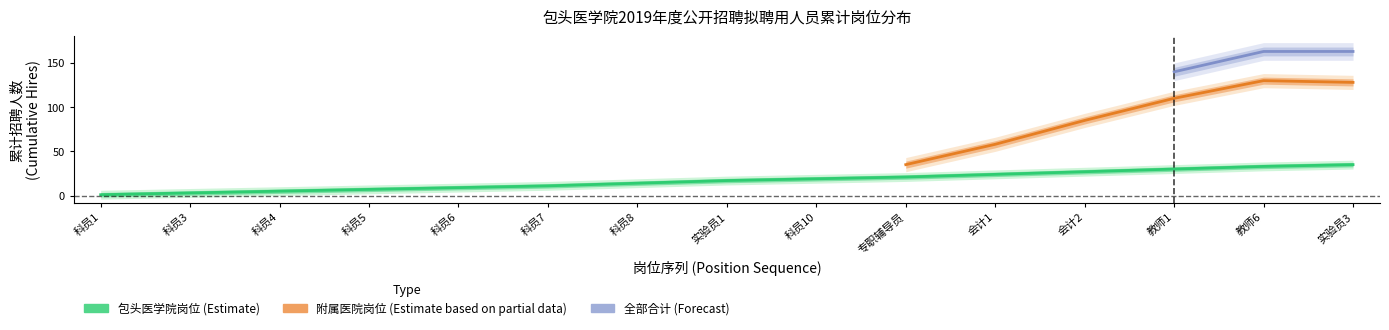

True or false: 医院岗位累计 and 专职辅导员累计 cross at least once.

False